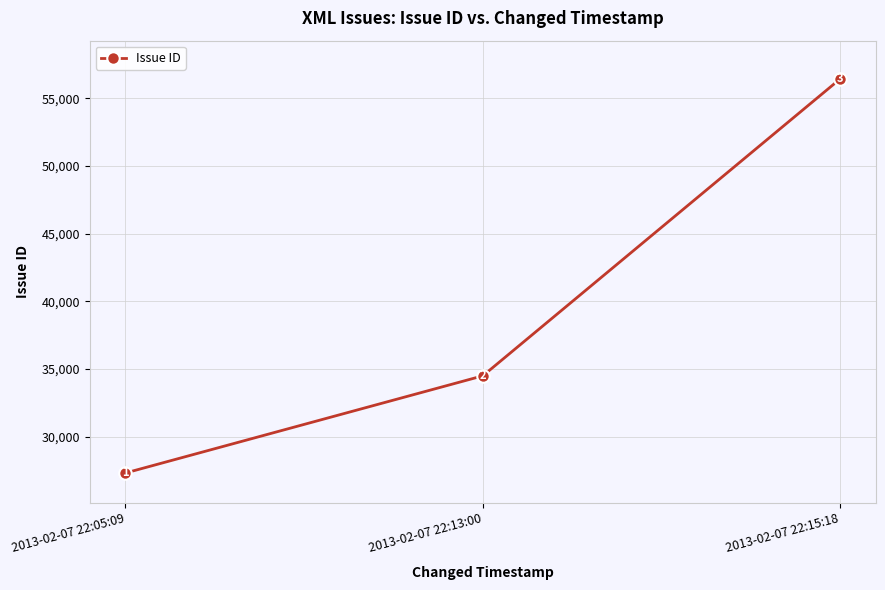

What is the greatest value displayed?

56451